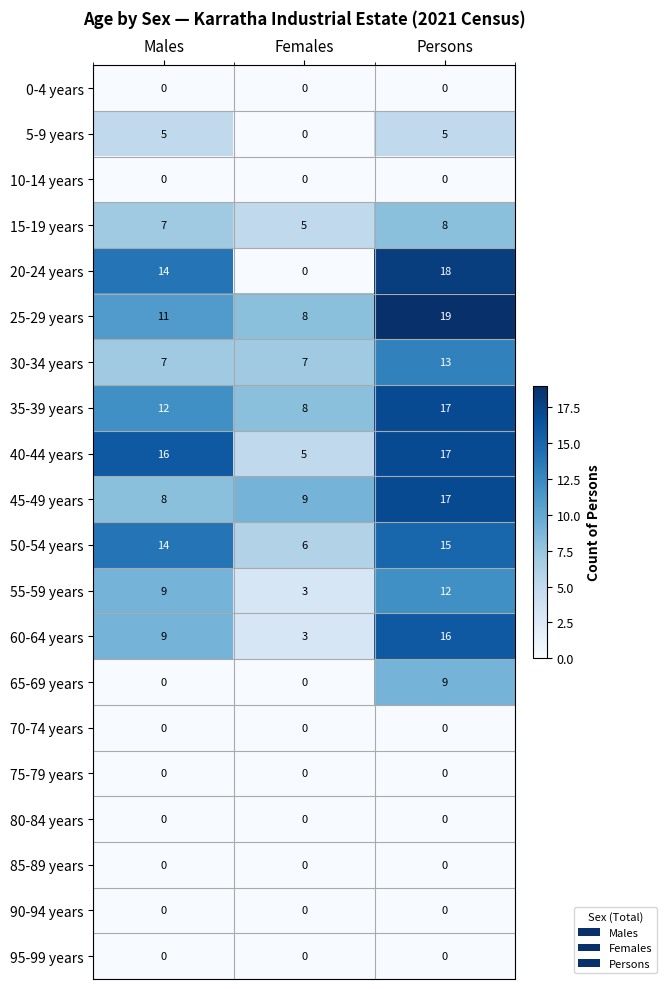

What is the total value across all series at Males?

112